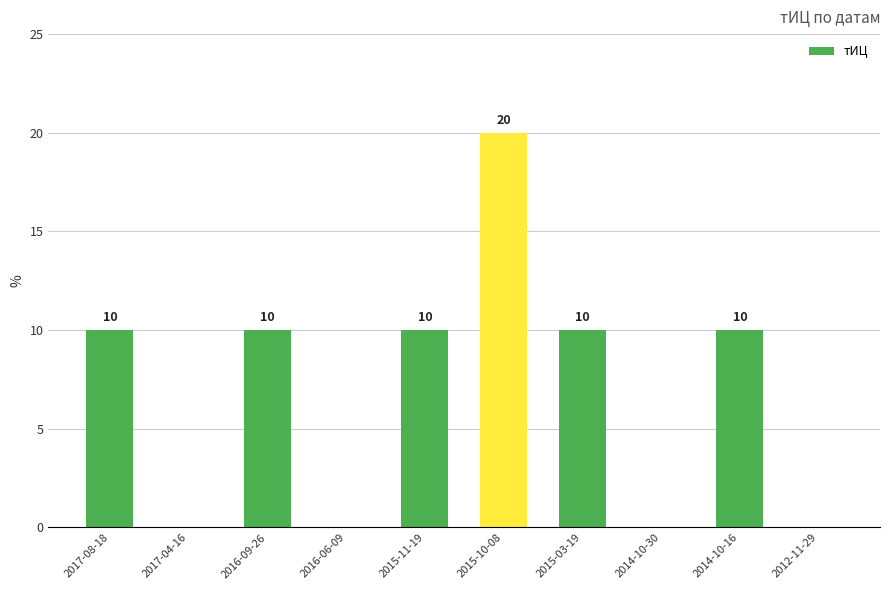

Read the value at 2016-09-26, to the nearest 5.

10